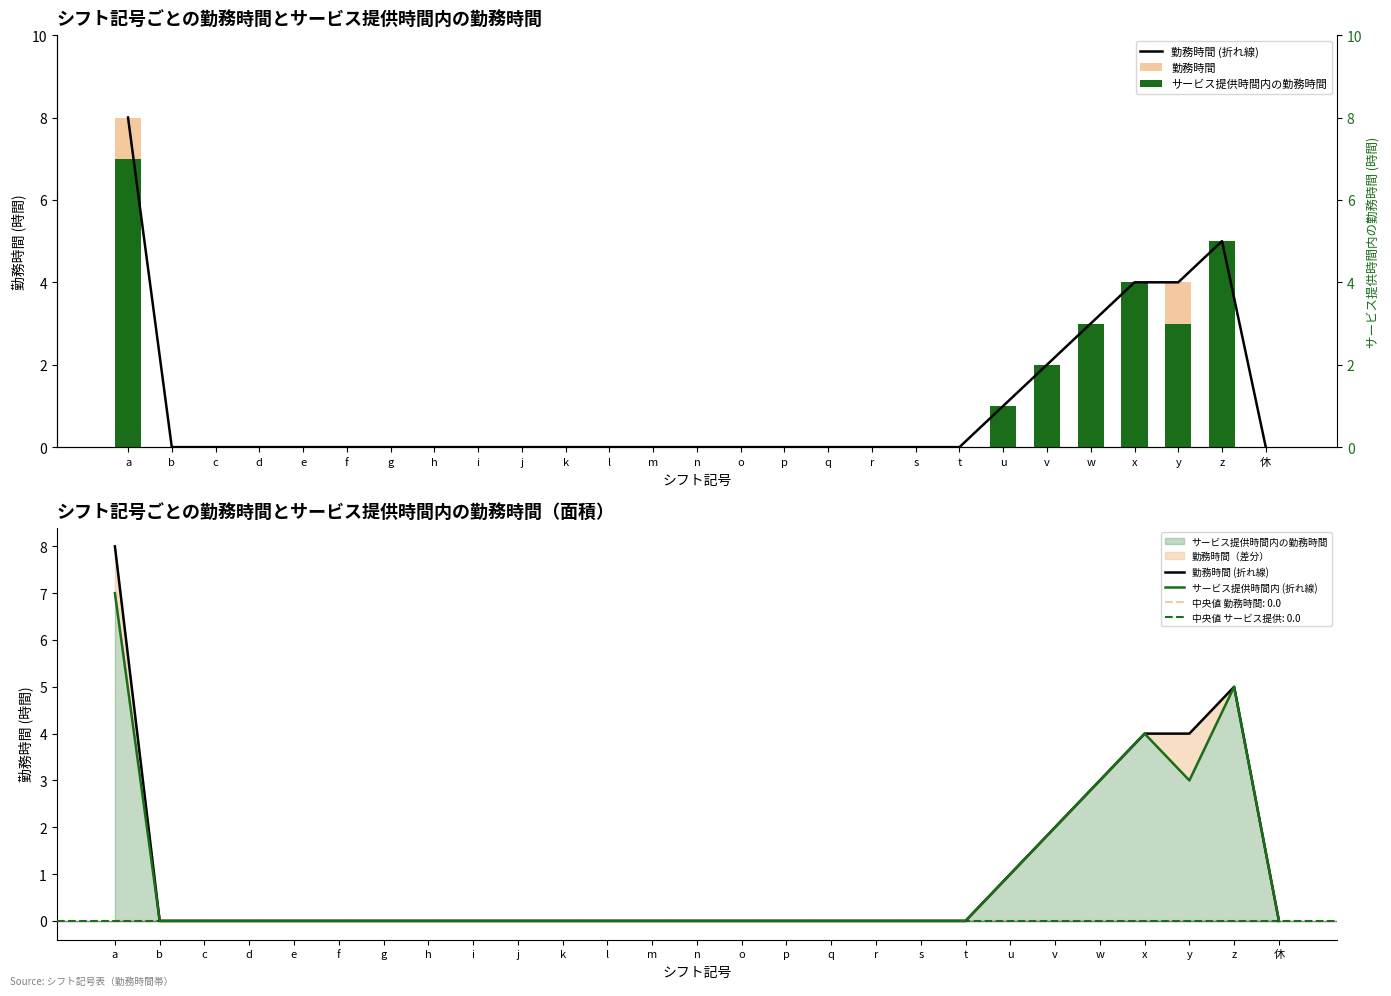

Count the number of data series in this chart.

4